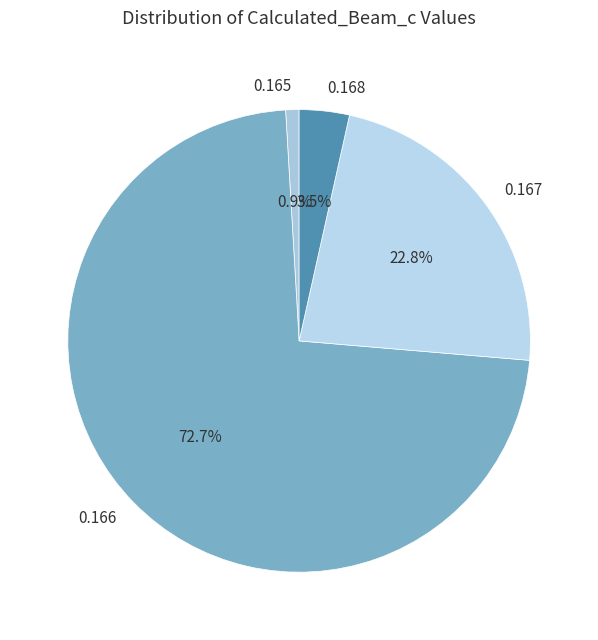

Is the sum of 0.166 and 0.168 greater than half?

Yes